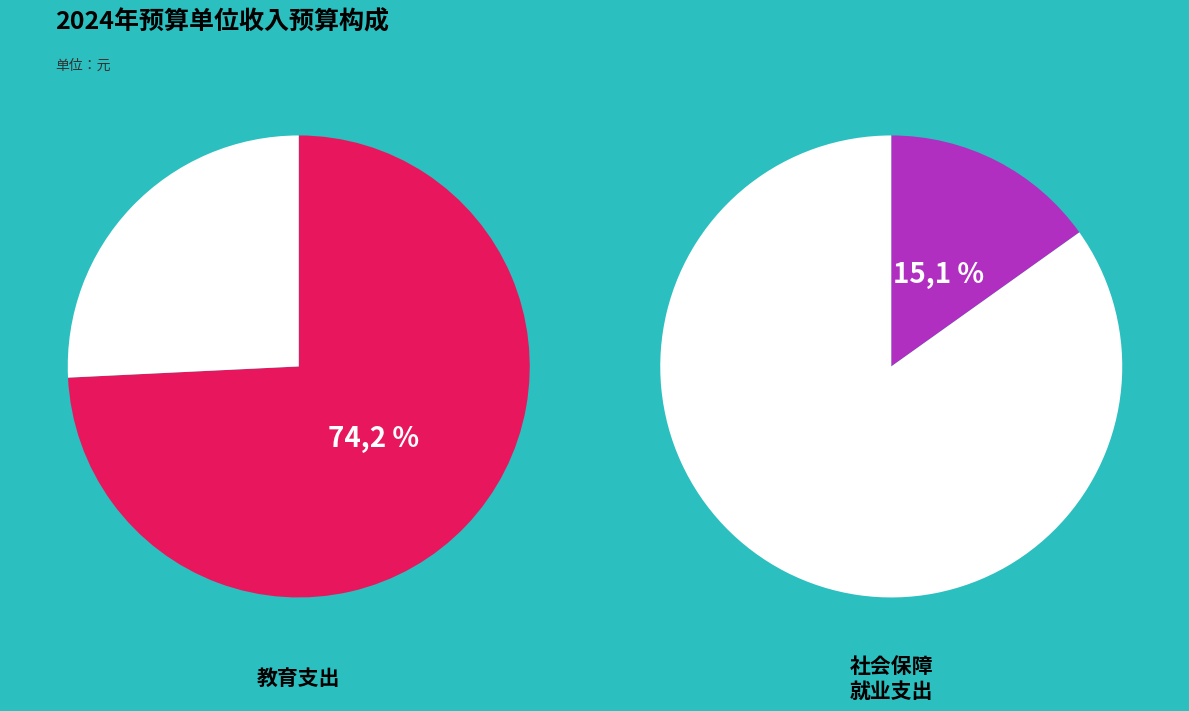

Count the number of slices in the pie.

4